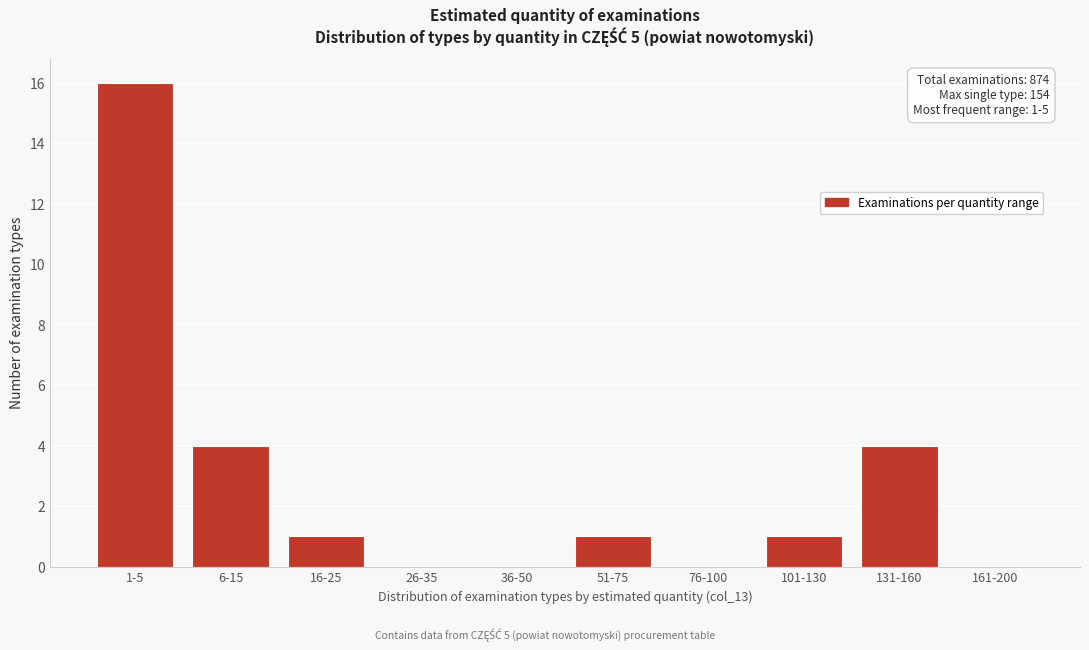

Reading left to right, transcribe all the data shown in this chart.

1-5=16	6-15=4	16-25=1	26-35=0	36-50=0	51-75=1	76-100=0	101-130=1	131-160=4	161-200=0